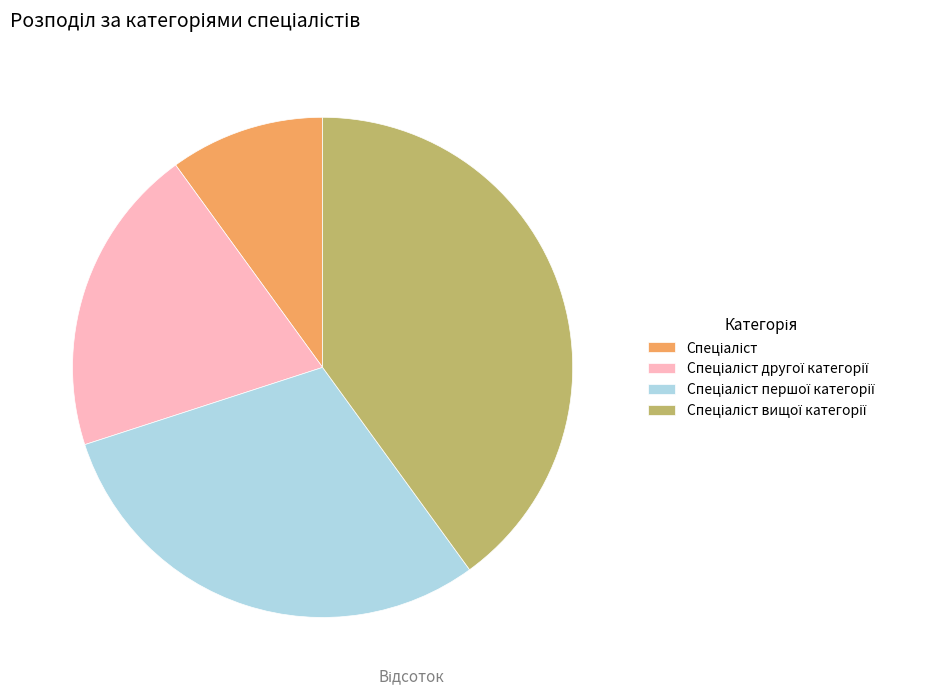

Is there a majority slice in this chart?

No